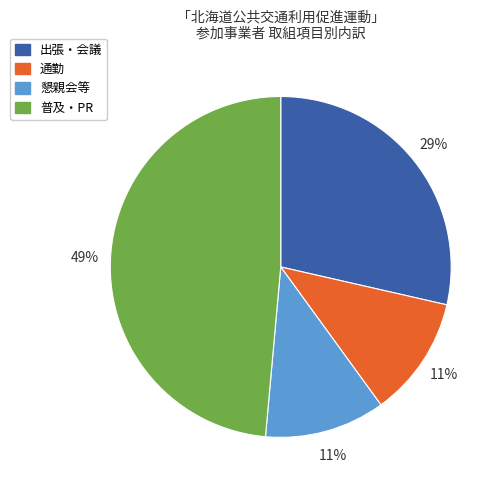

Is it true that 通勤 is 11% of the pie?

True